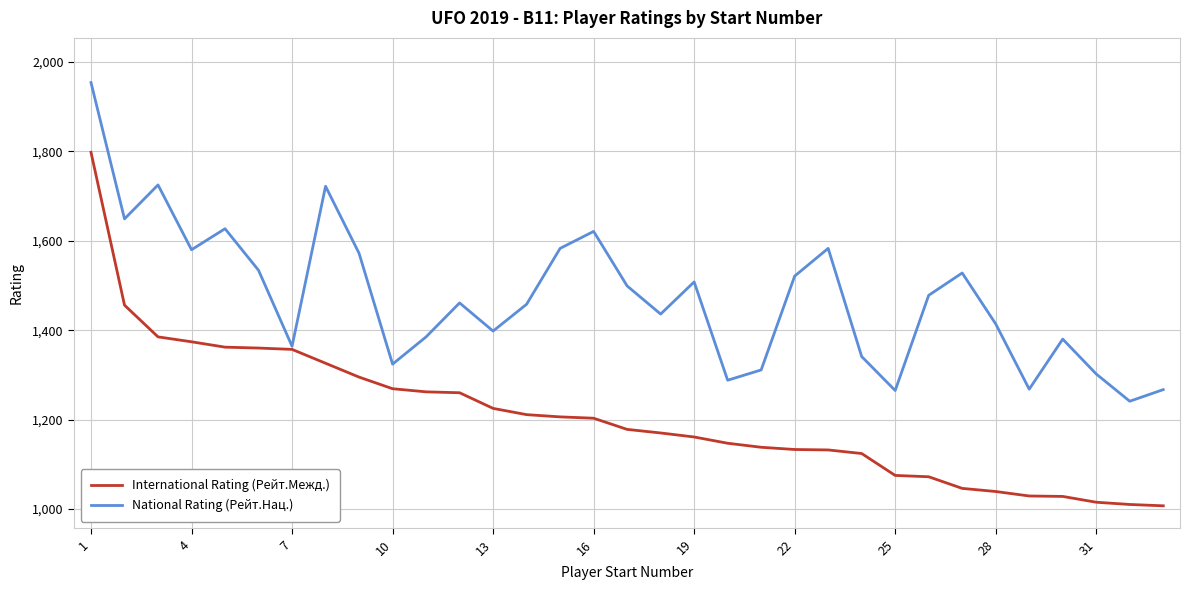

True or false: National Rating (Рейт.Нац.) has more than 0 points higher than both neighbors.

True